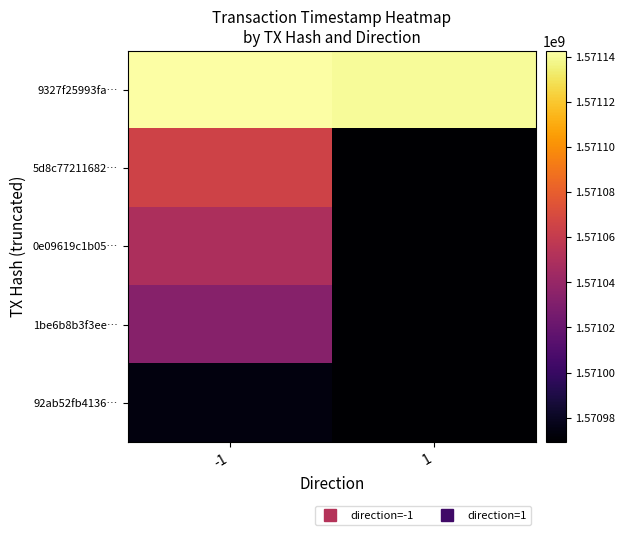

Which category has the lowest value across all series?

1